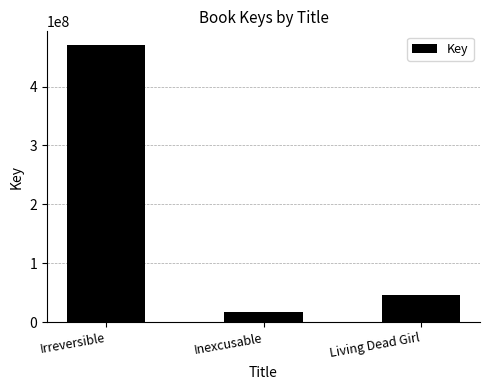

Are the bars grouped side by side (vs. stacked)?

No